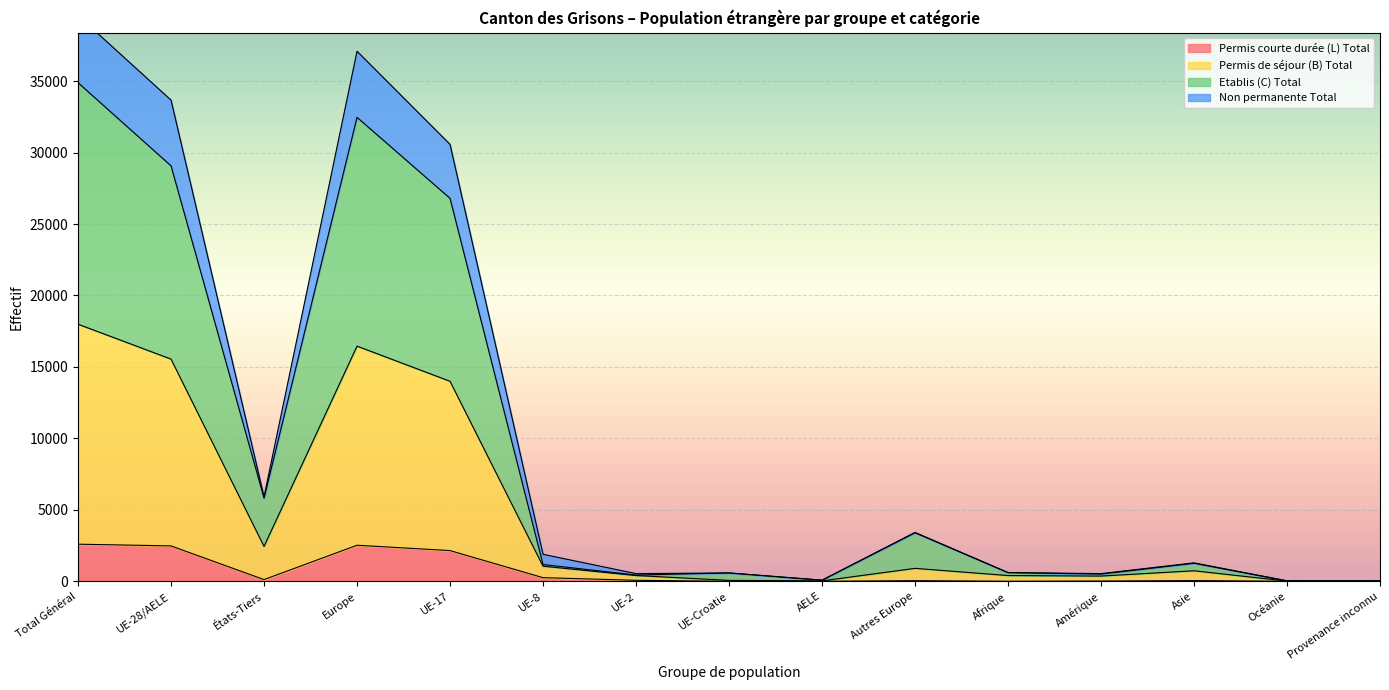

What is the maximum value for Permis courte durée (L) Total?

2597